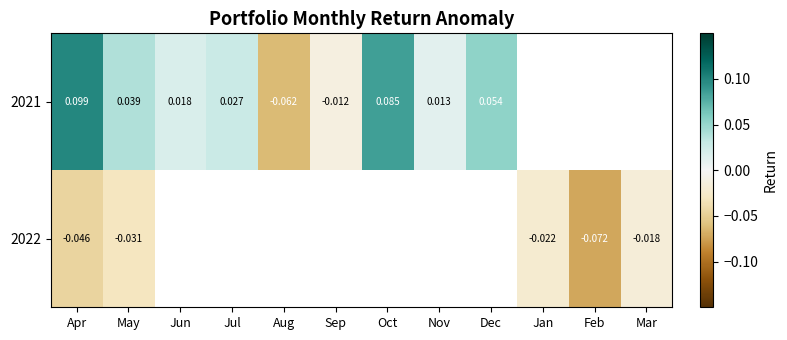

What is the highest value of the 2021 series?

0.1